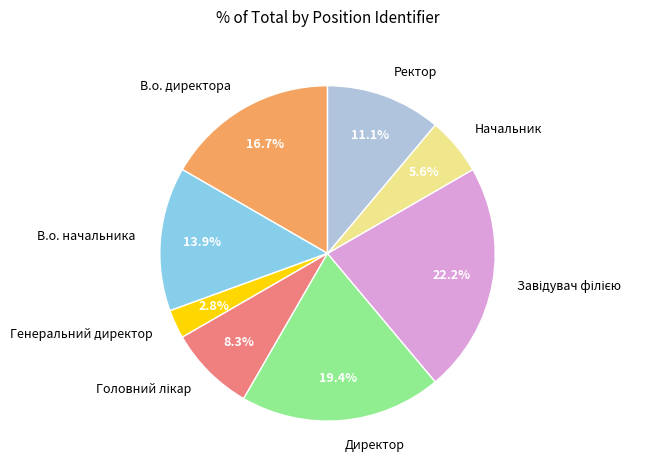

Which has a higher value, Ректор or В.о. директора?

В.о. директора